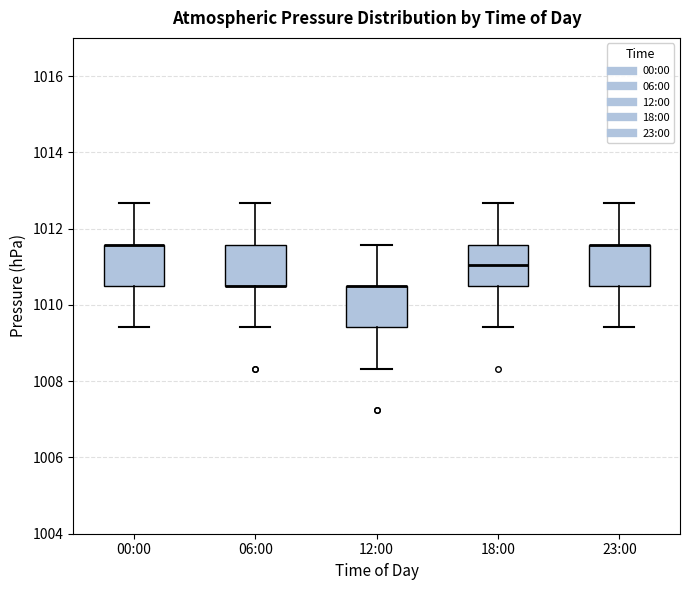

Reading left to right, read every box against the y-axis: the position of its median line, the range the box covers, and the ends of its whiskers. The values are not printed on the chart, so give them approximately, as read against the axis.

00:00: median 1011.6 (drawn on the box's upper edge), box 1010.6 to 1011.6, whiskers 1009.4 to 1012.6
06:00: median 1010.6 (drawn on the box's lower edge), box 1010.6 to 1011.6, whiskers 1009.4 to 1012.6
12:00: median 1010.6 (drawn on the box's upper edge), box 1009.4 to 1010.6, whiskers 1008.4 to 1011.6
18:00: median 1011.0, box 1010.6 to 1011.6, whiskers 1009.4 to 1012.6
23:00: median 1011.6 (drawn on the box's upper edge), box 1010.6 to 1011.6, whiskers 1009.4 to 1012.6